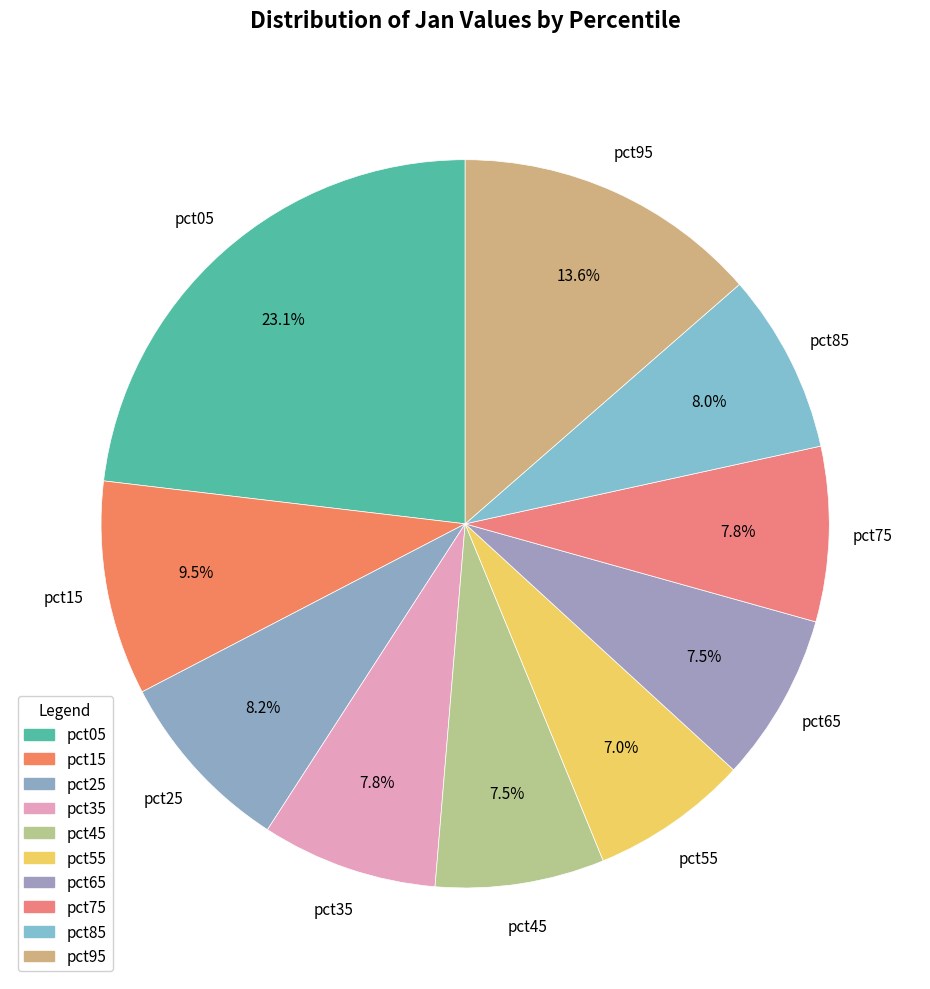

Count the number of slices in the pie.

10